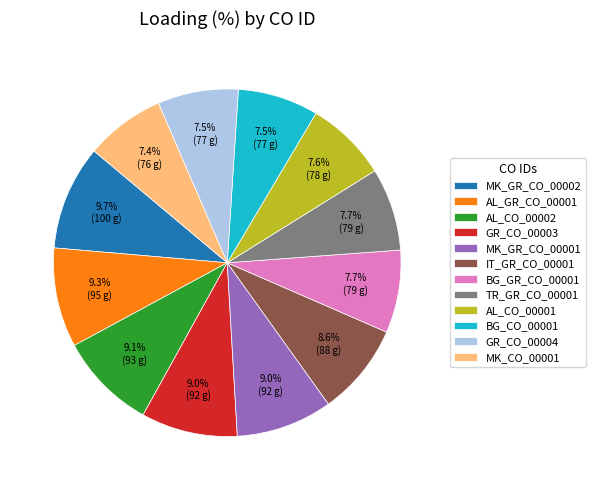

To the nearest percent, what portion does IT_GR_CO_00001 represent?

9%